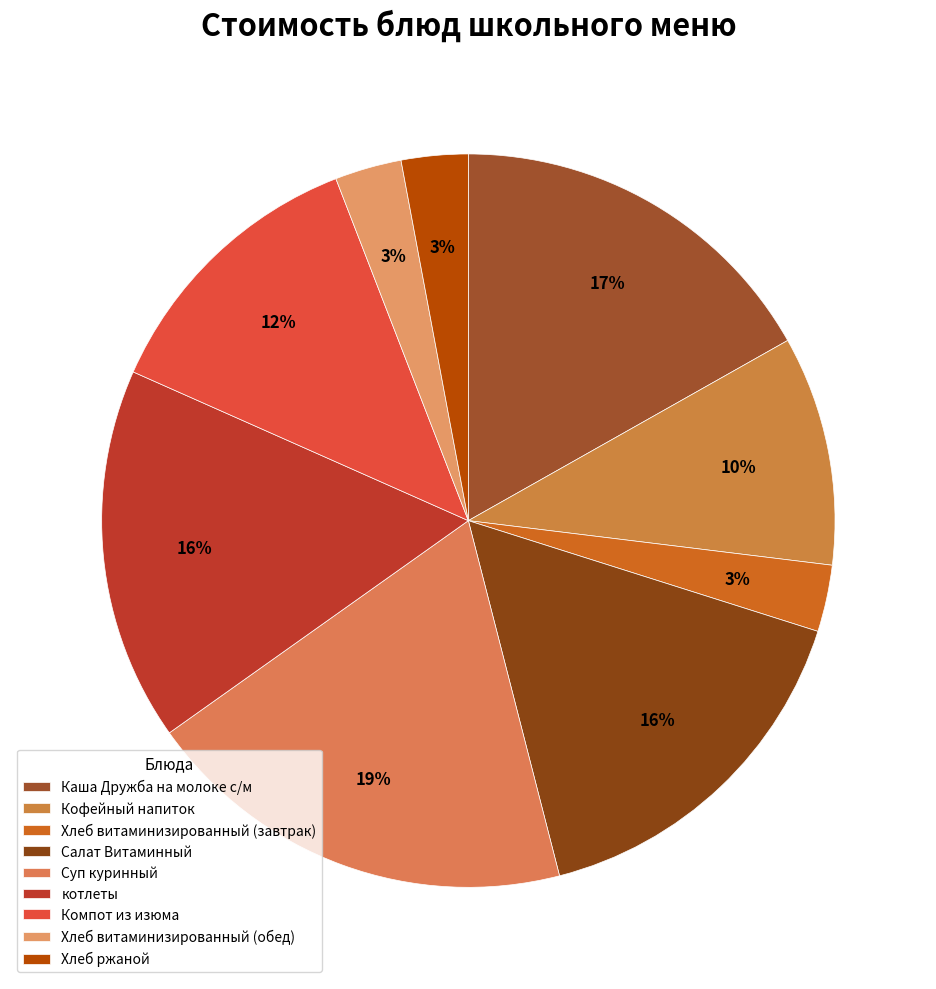

True or false: Каша Дружба на молоке с/м accounts for 17% of the total.

True